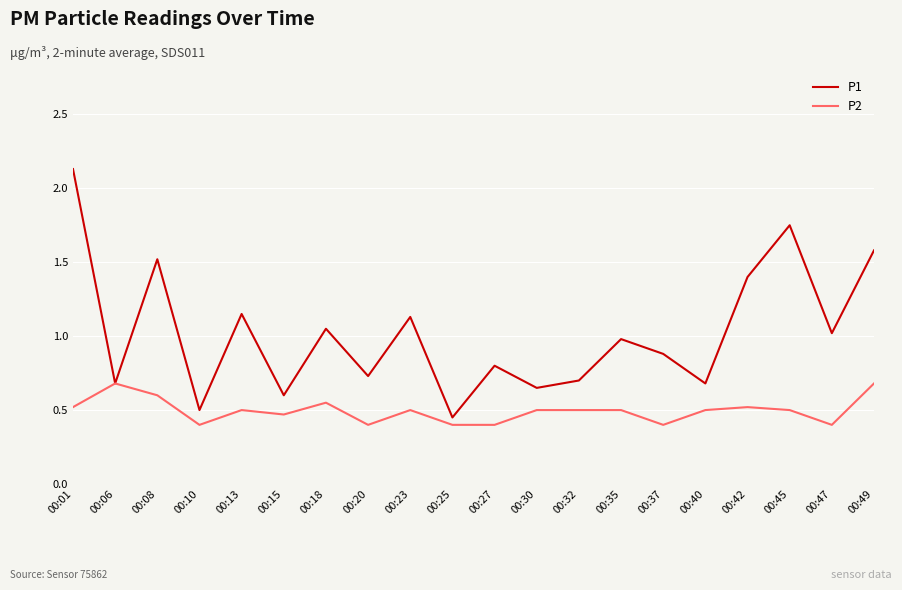

What is the total value across all series at 00:18?

1.6